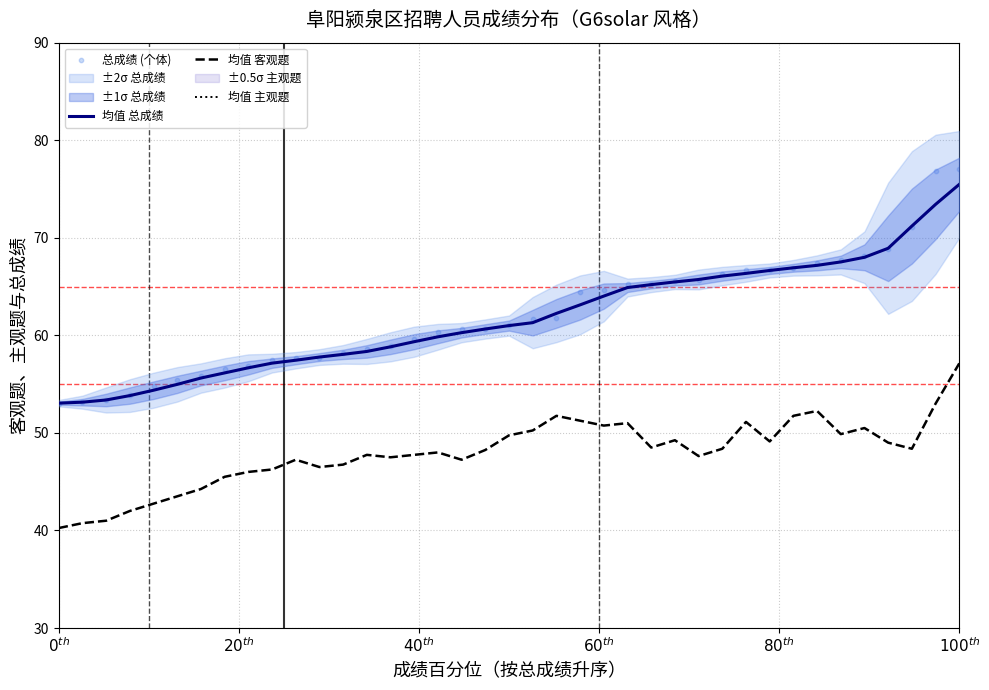

At how many categories does at least one series exceed 15?

39